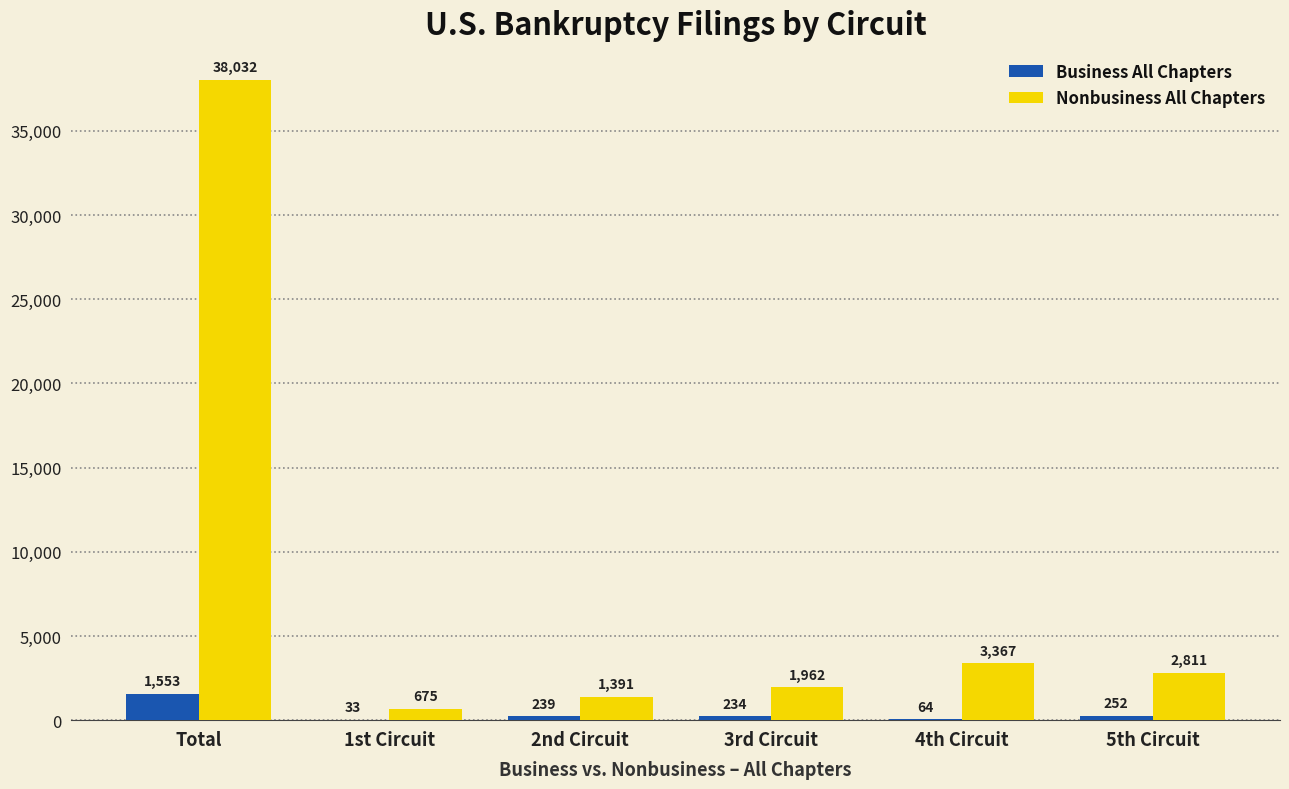

The Nonbusiness All Chapters series shows 1013 at 5th Circuit. True or false?

False